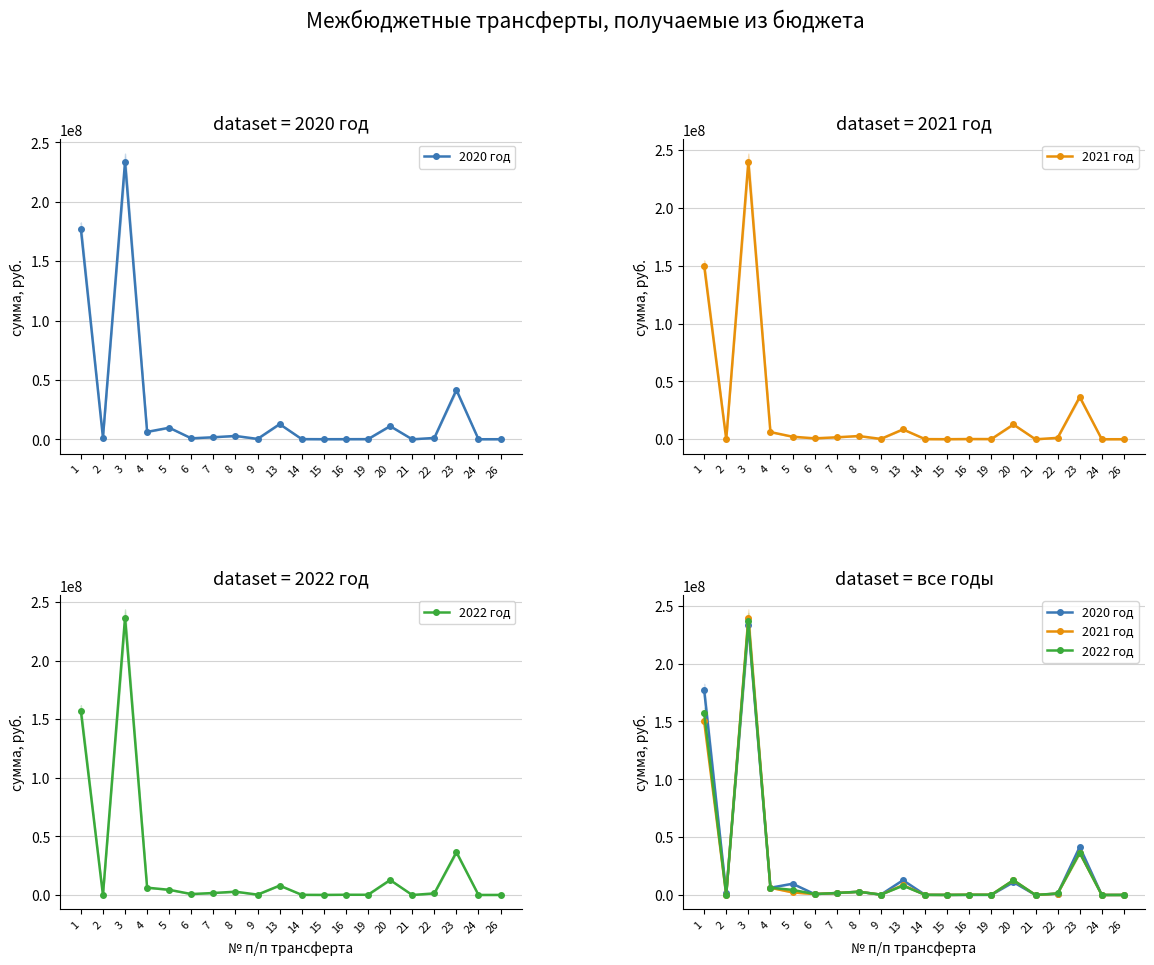

What is the difference between the maximum and minimum values in the 2020 год series?

233502200.0